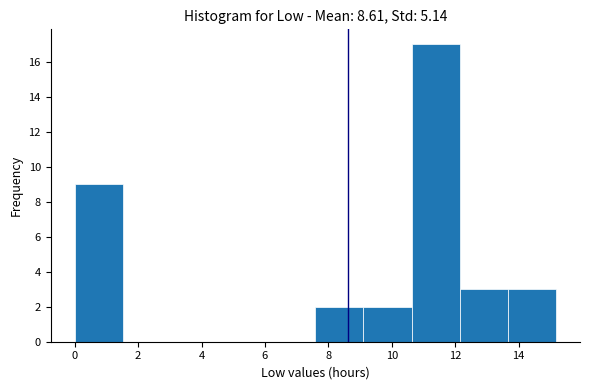

Which range on the x-axis has the tallest bar?

10.6 to 12.2